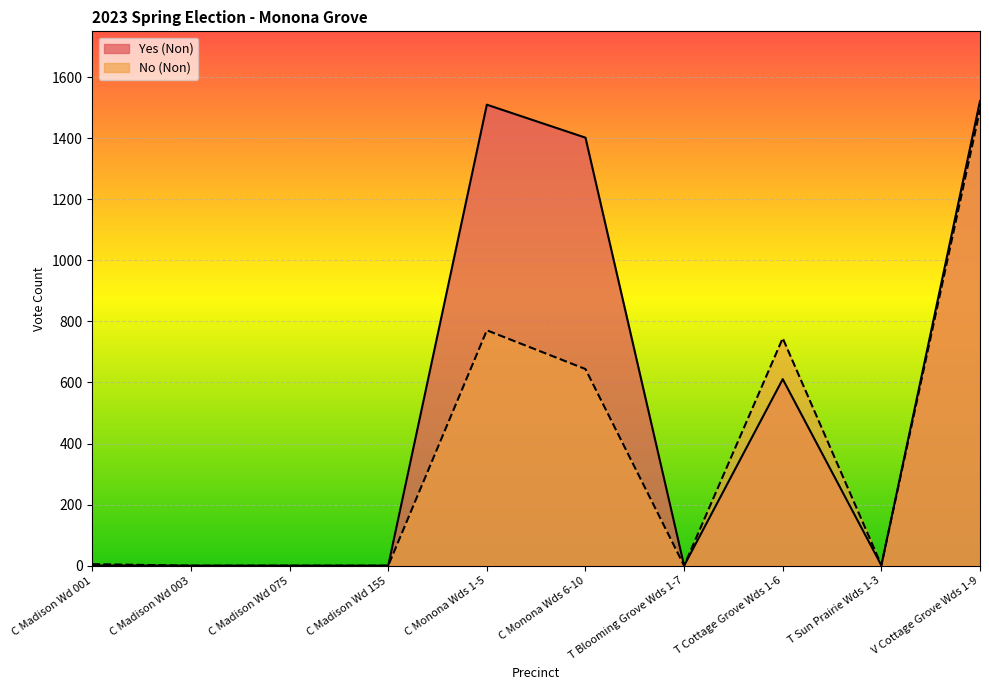

How many lines are shown in the chart?

2